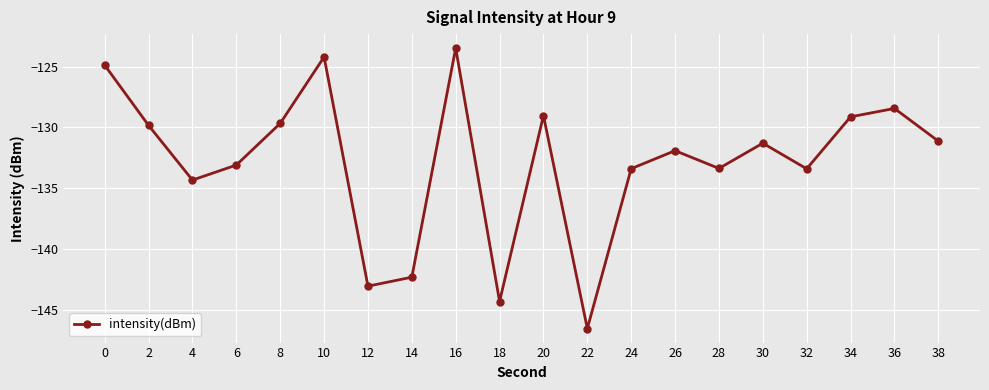

What is the change in value from 2 to 10?

+5.6